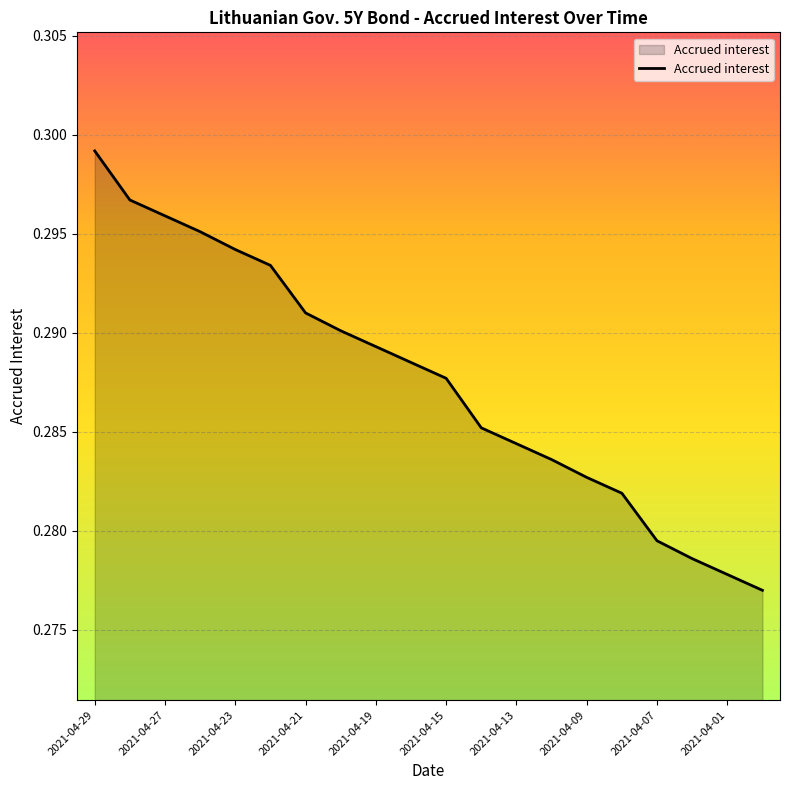

True or false: there are more than 0 points higher than both neighbors.

False